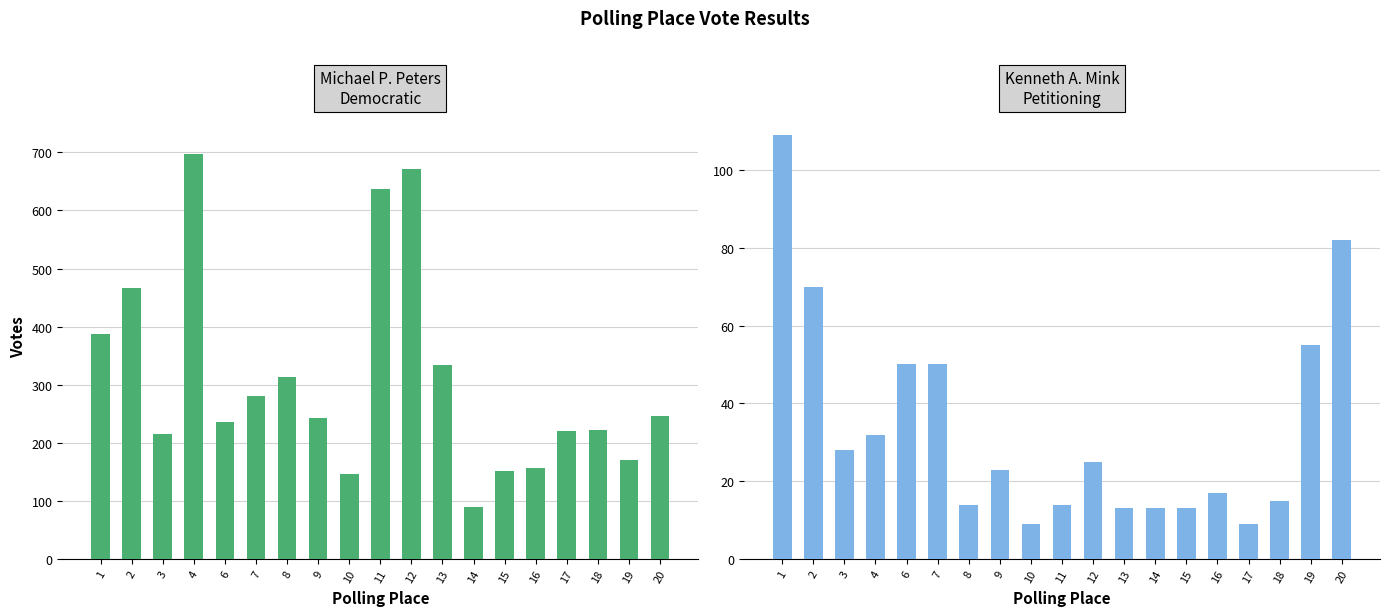

How many values in the Total Votes Cast series are below 285?

9